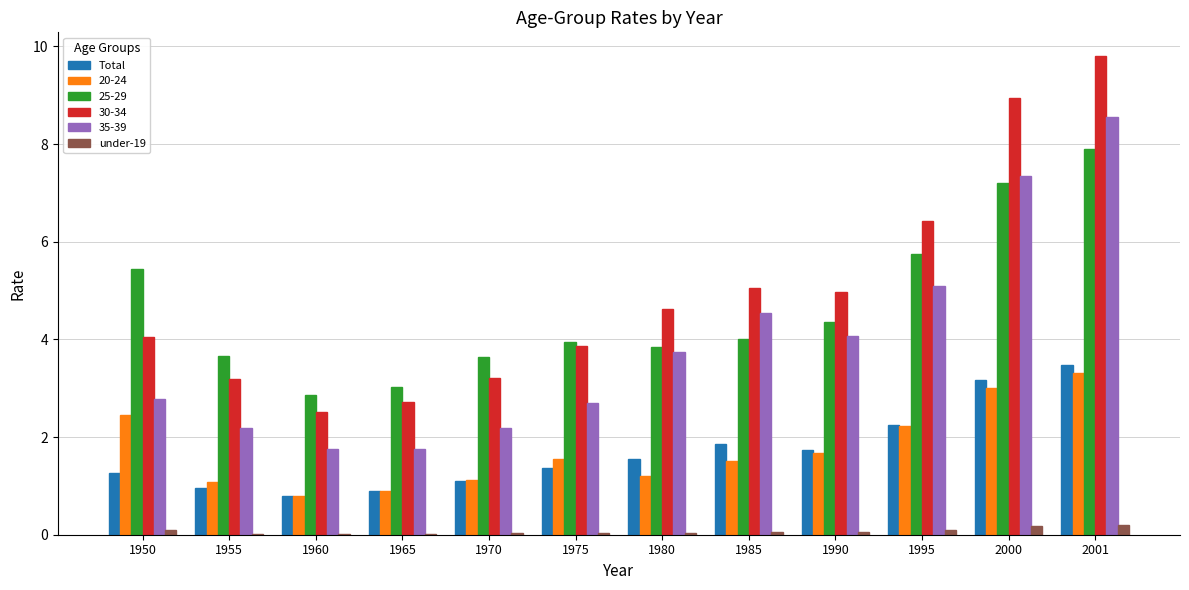

The value of under-19 at 1960 is 0.0. True or false?

True